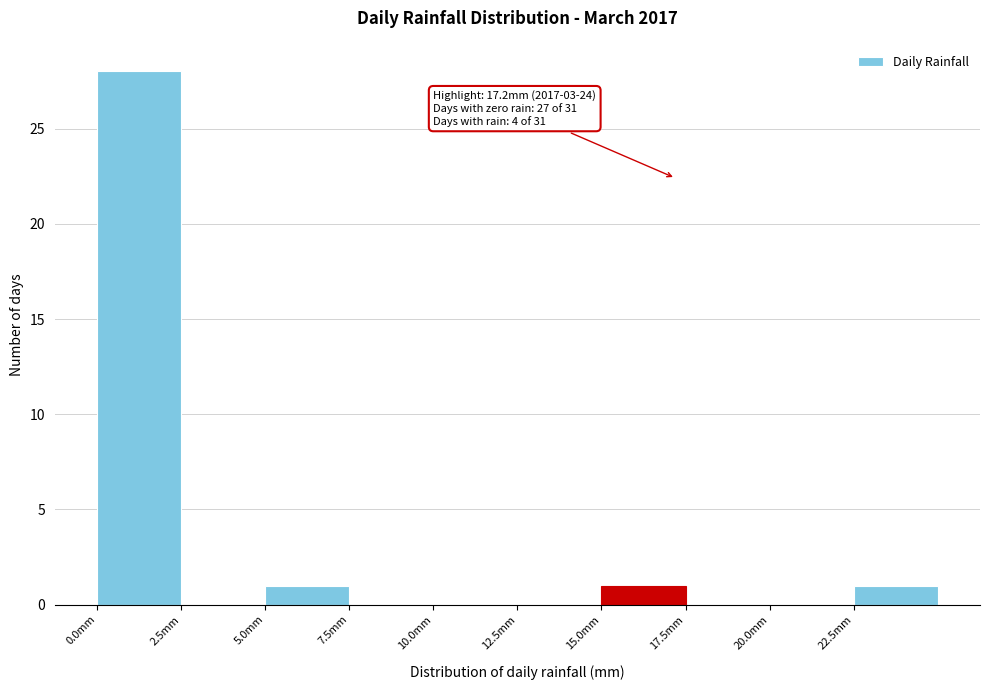

Over which range of the x-axis is the bar tallest?

0.0 to 2.5